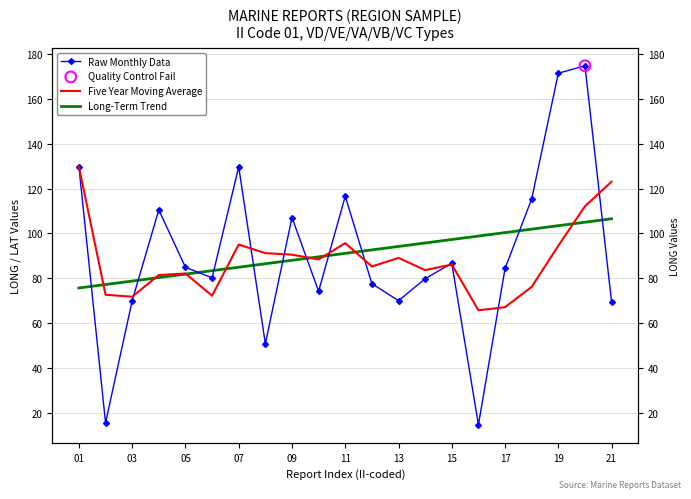

Which series has the largest total across all categories?

Raw Monthly Data